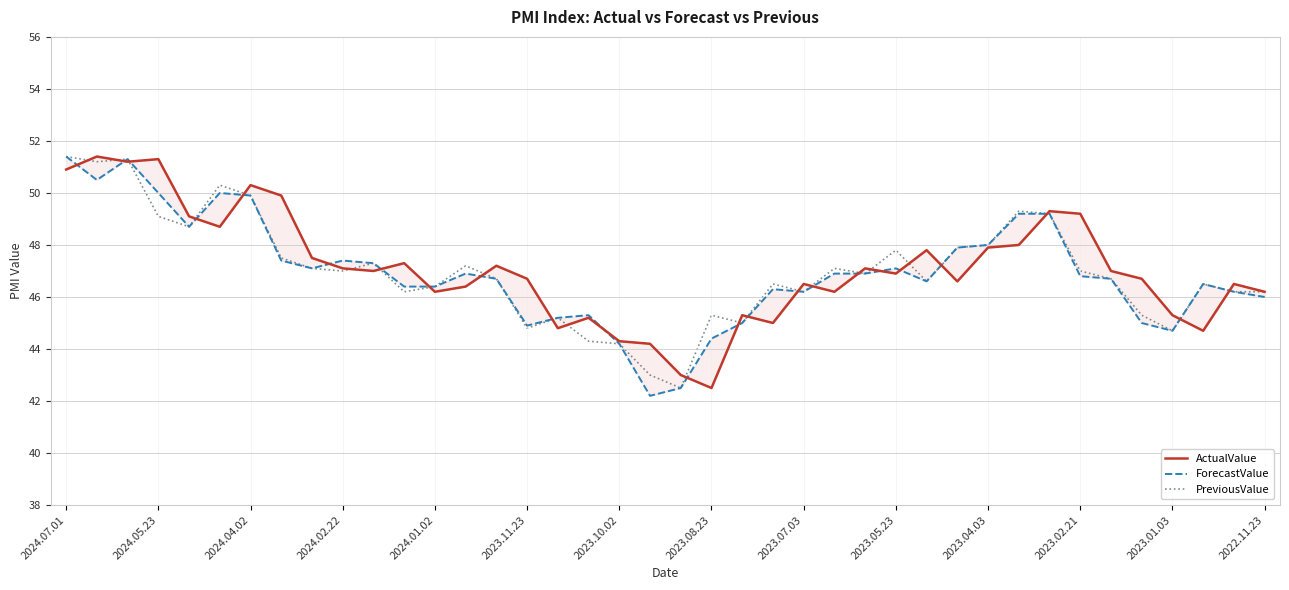

Which series has the widest spread of values?

ForecastValue